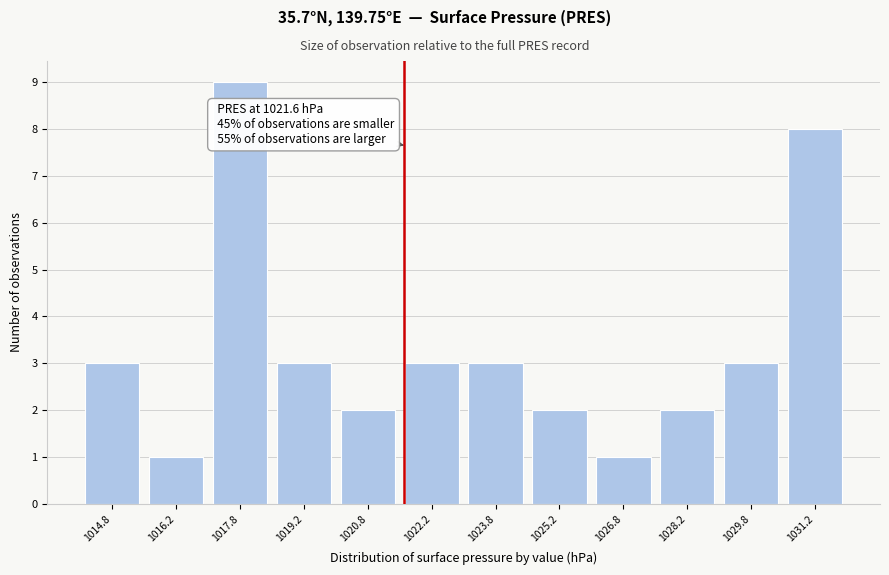

Which range on the x-axis has the tallest bar?

1017.0 to 1018.5